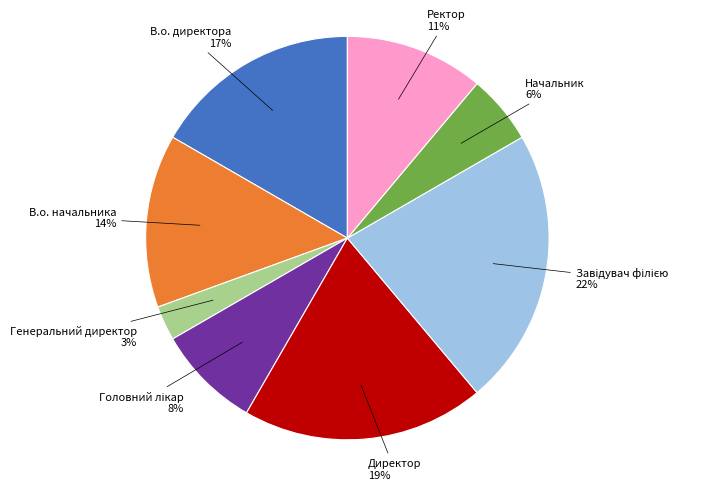

Combined, do Генеральний директор and Начальник account for over 50%?

No